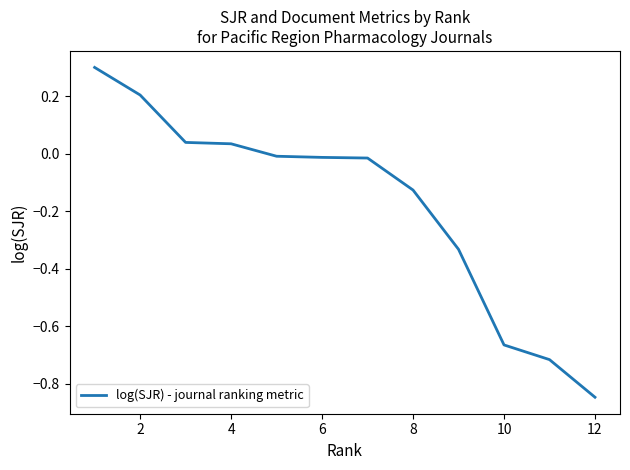

What is the greatest value displayed?

0.3